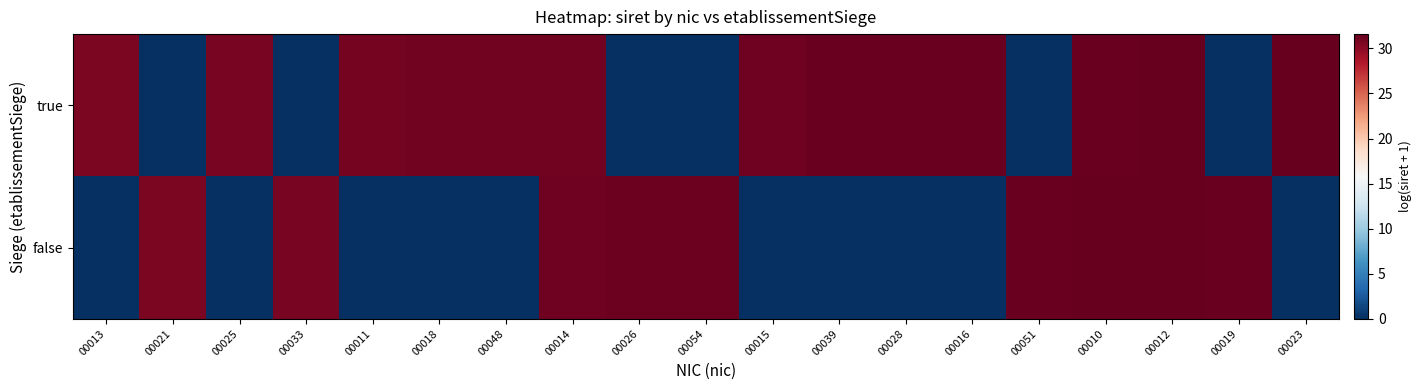

Which series has the widest spread of values?

true